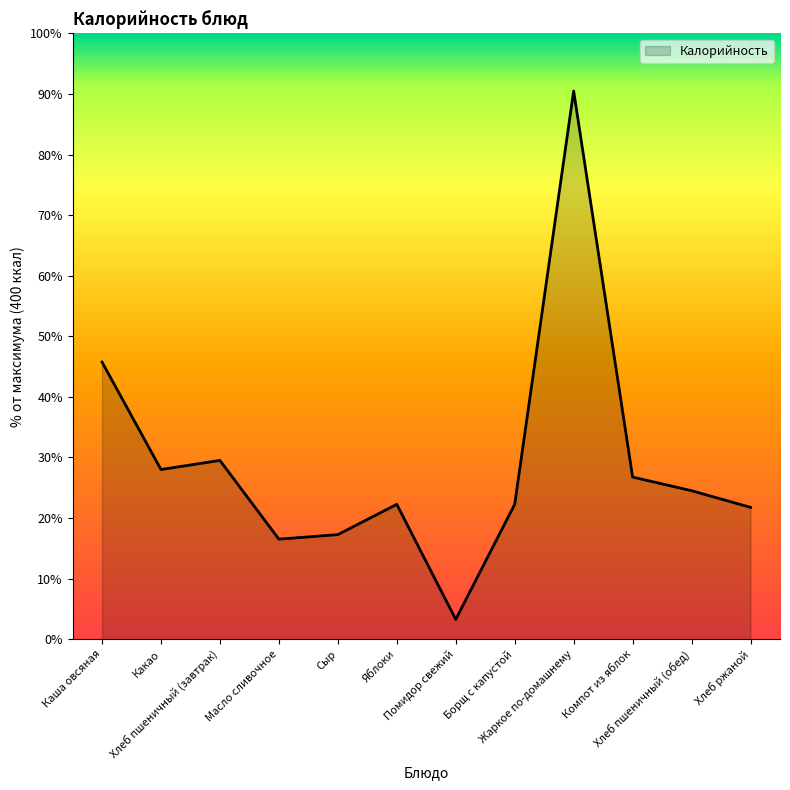

At which category does the data reach its first local peak?

Хлеб пшеничный (завтрак)